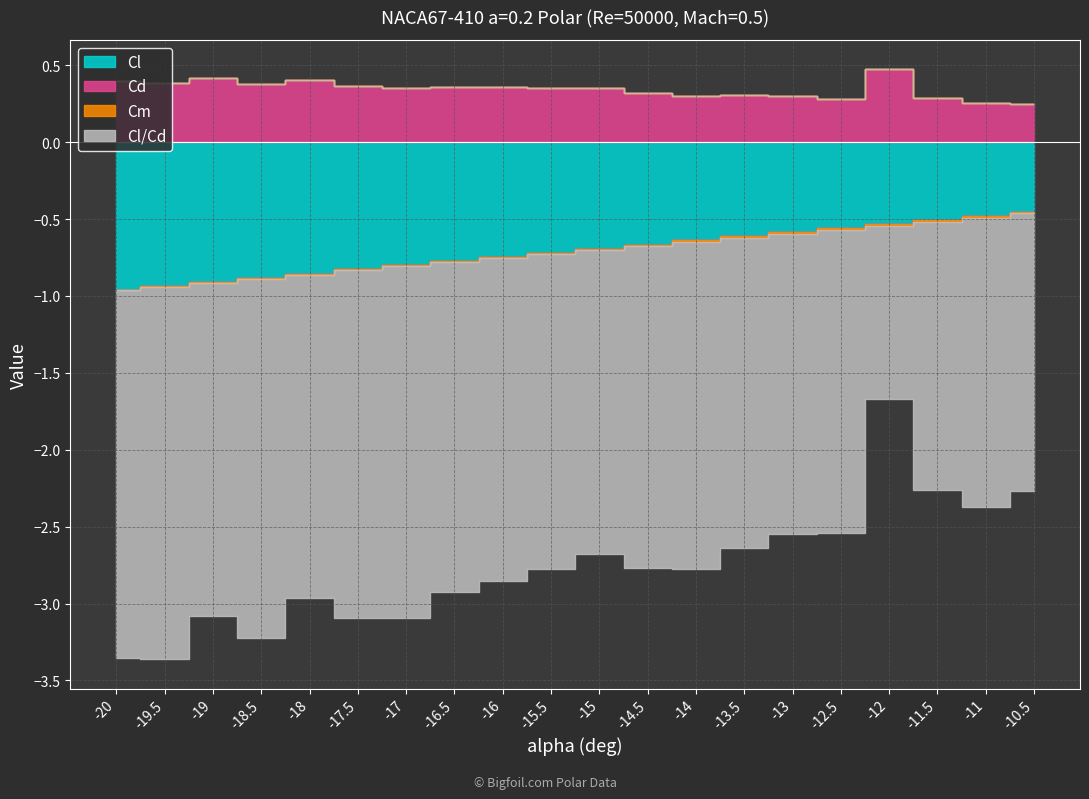

The value of Cl at -13 is -0.8. True or false?

False